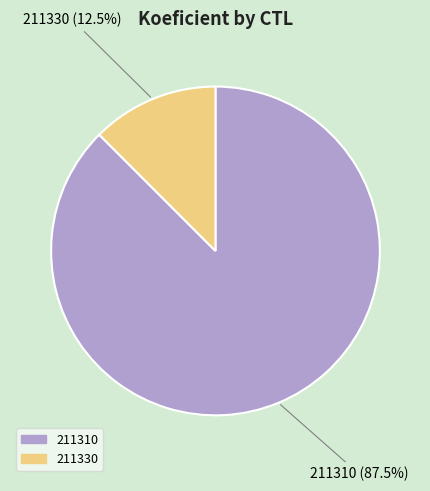

How many slices are in this pie chart?

2